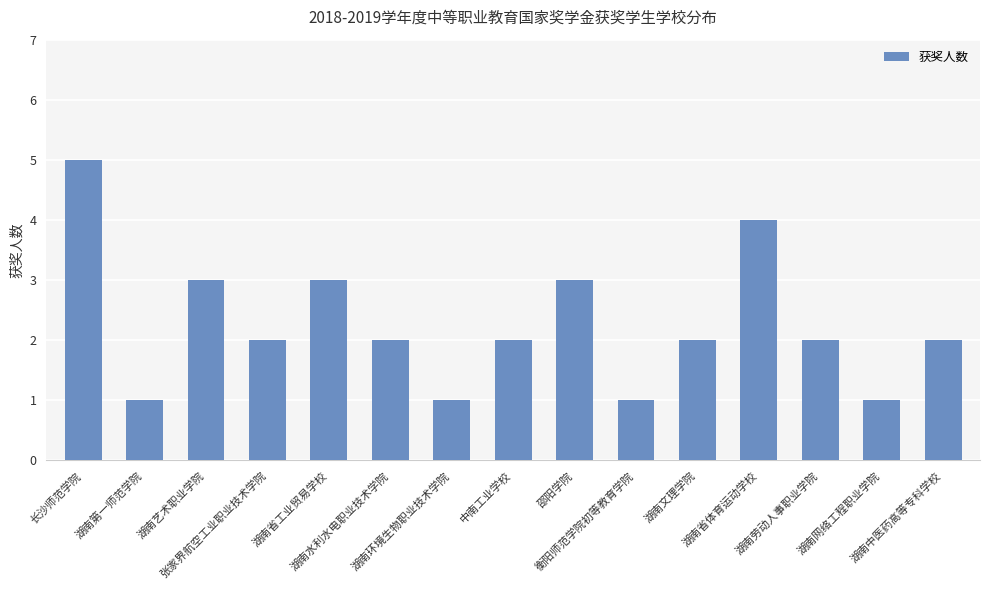

Reading left to right, extract all data points from this chart.

5	1	3	2	3	2	1	2	3	1	2	4	2	1	2